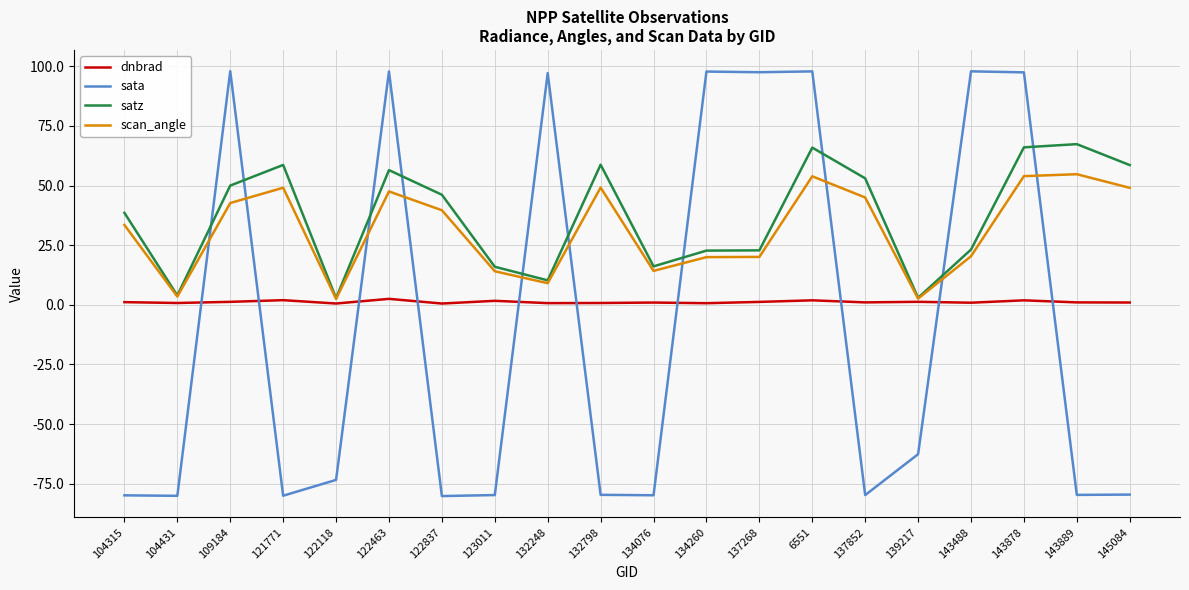

How many lines are shown in the chart?

4